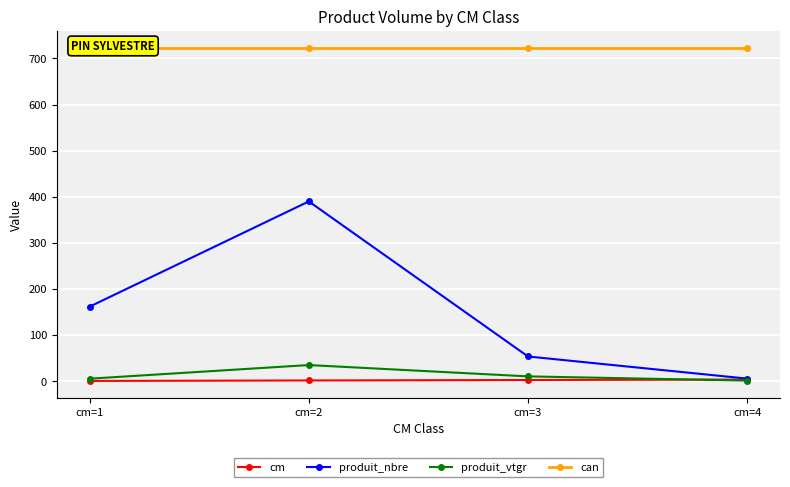

Is the value of produit_nbre at cm=2 greater than the value of produit_vtgr at cm=1?

Yes